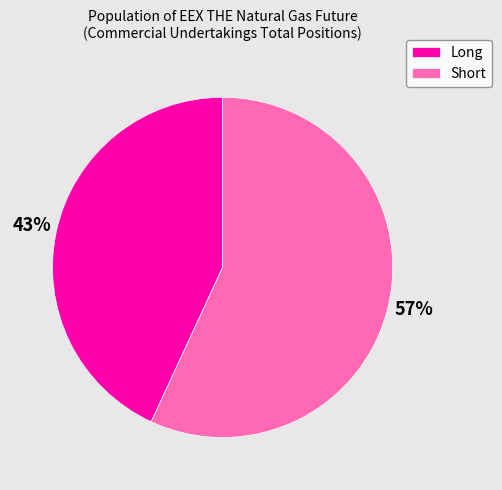

What is the ratio of the value at Short to the value at Long?

1.3